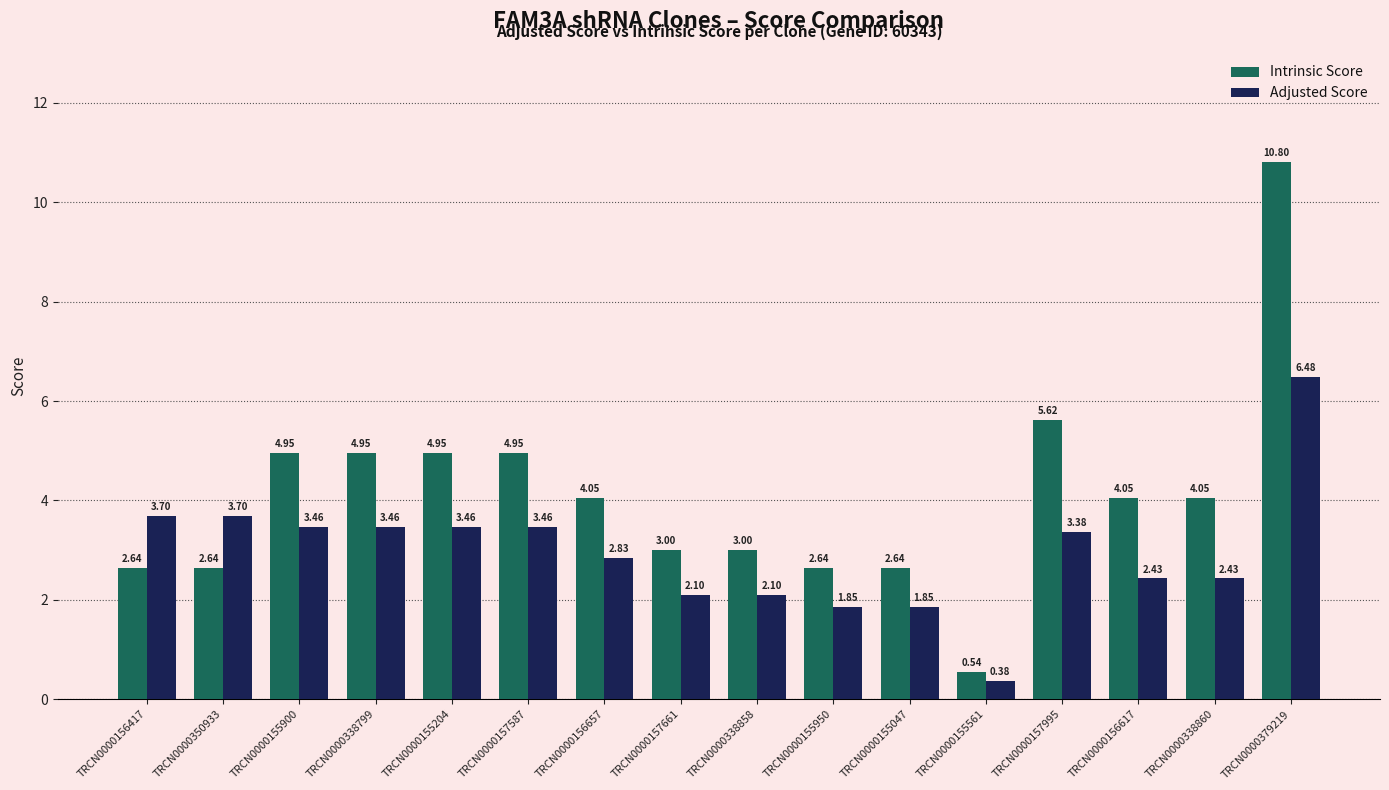

Rank the series by their average value, from lowest to highest.

Adjusted Score, Intrinsic Score